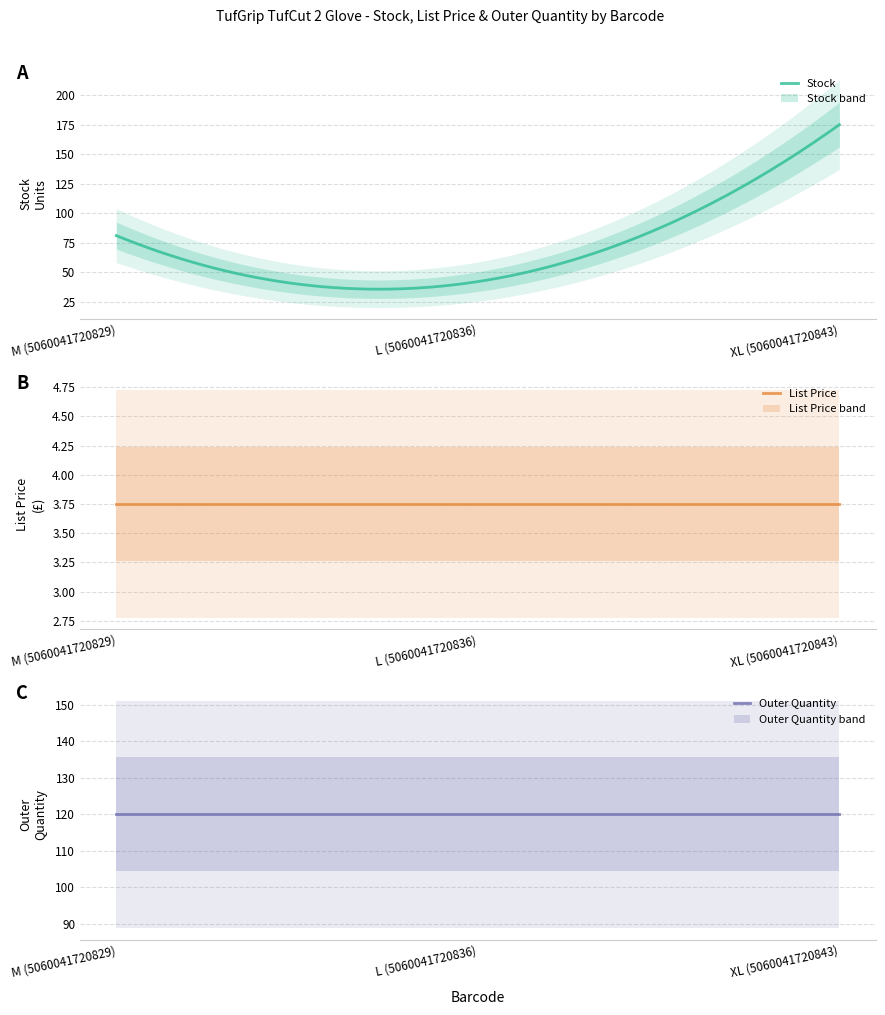

What is the average value of the List Price series?

3.8